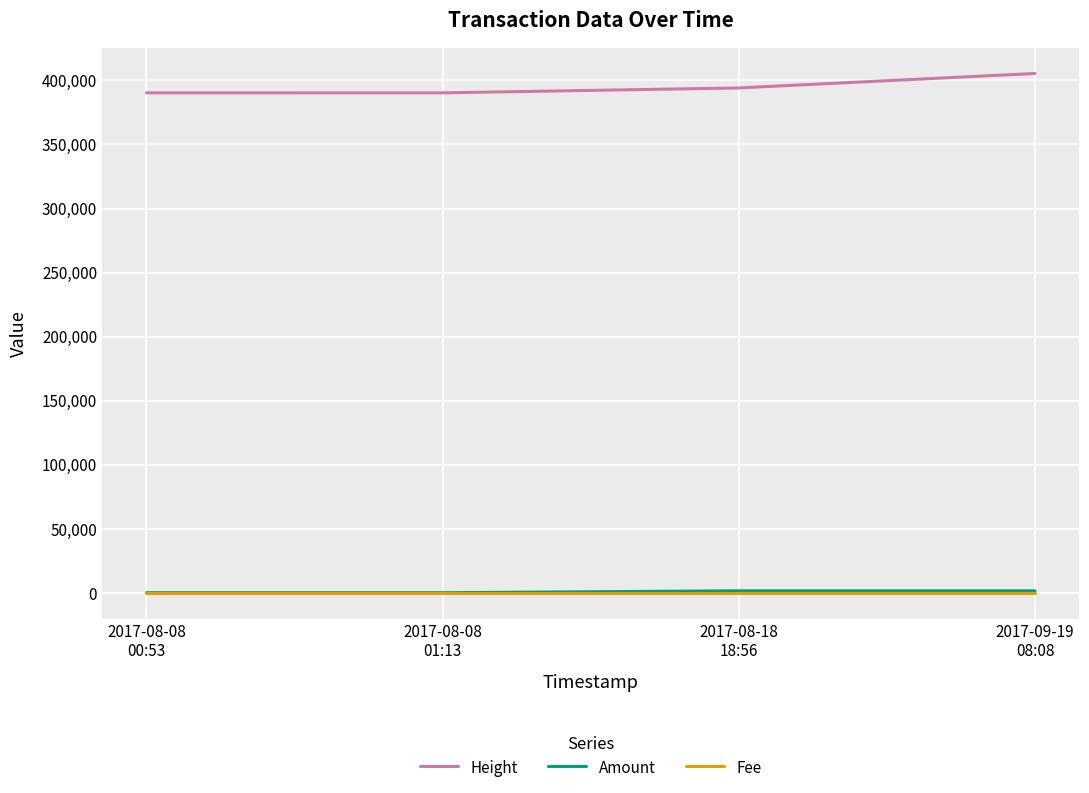

True or false: Height has more than 2 points higher than both neighbors.

False